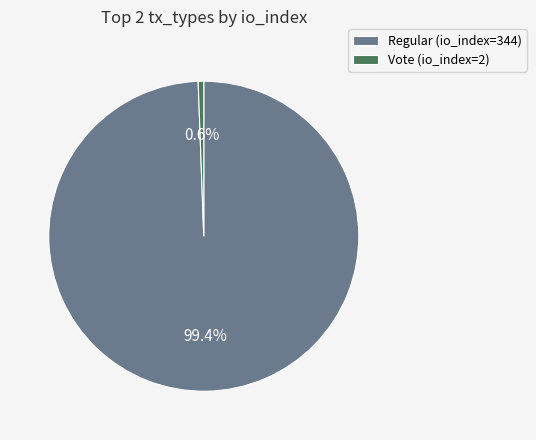

To the nearest percent, what percentage of the pie is Vote (io_index=2)?

1%